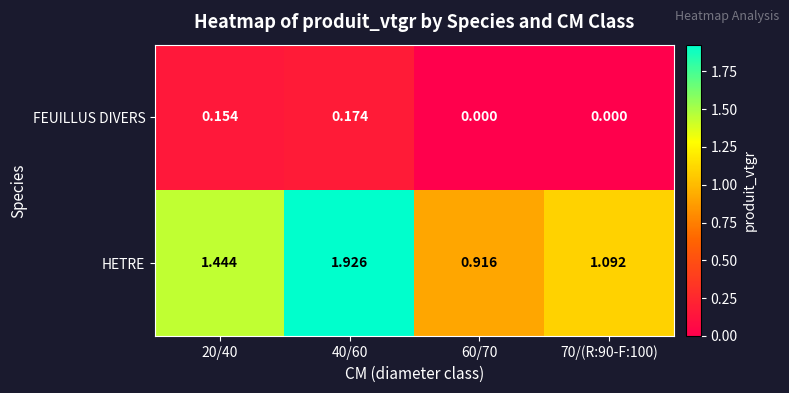

Which series changed the most between 20/40 and 70/(R:90-F:100)?

HETRE